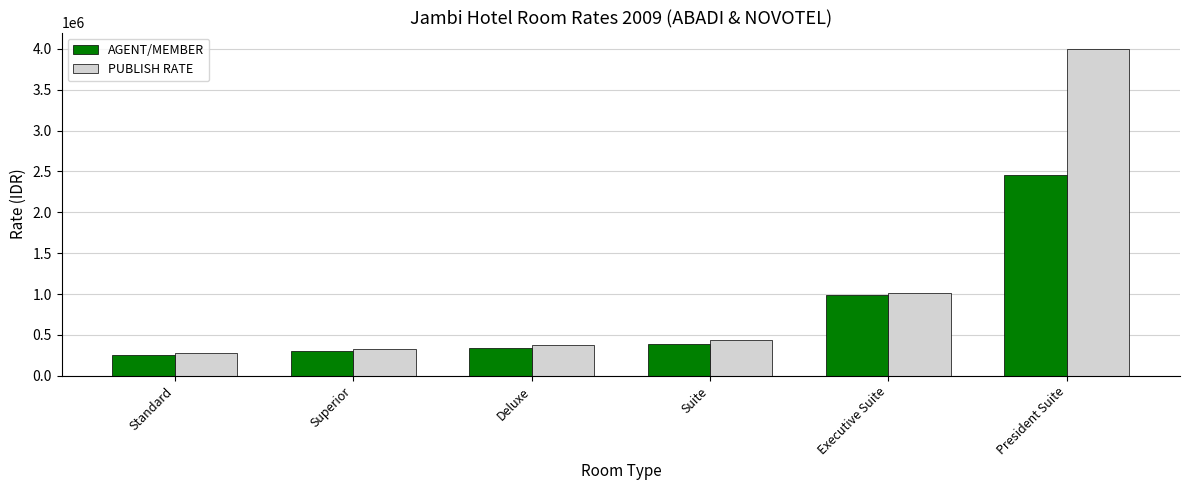

What is the value of the PUBLISH RATE bar at the 4th from the left?

440000